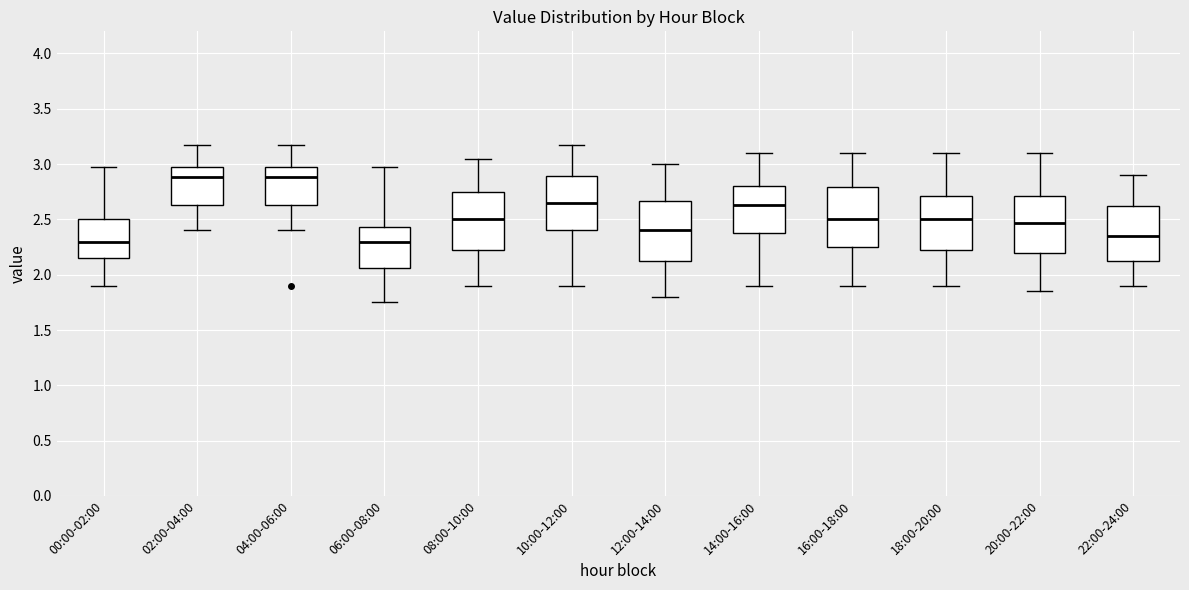

Reading left to right, transcribe this box plot: for each box, give where its median line is, the range the box spans, and where its two whiskers end, as read against the y-axis. The values are not printed on the chart, so give them approximately, as read against the axis.

00:00-02:00: median 2.30, box 2.15 to 2.50, whiskers 1.90 to 2.95
02:00-04:00: median 2.90, box 2.65 to 2.95, whiskers 2.40 to 3.15
04:00-06:00: median 2.90, box 2.65 to 2.95, whiskers 2.40 to 3.15
06:00-08:00: median 2.30, box 2.05 to 2.45, whiskers 1.75 to 2.95
08:00-10:00: median 2.50, box 2.25 to 2.75, whiskers 1.90 to 3.05
10:00-12:00: median 2.65, box 2.40 to 2.90, whiskers 1.90 to 3.15
12:00-14:00: median 2.40, box 2.15 to 2.65, whiskers 1.80 to 3.00
14:00-16:00: median 2.65, box 2.40 to 2.80, whiskers 1.90 to 3.10
16:00-18:00: median 2.50, box 2.25 to 2.80, whiskers 1.90 to 3.10
18:00-20:00: median 2.50, box 2.25 to 2.70, whiskers 1.90 to 3.10
20:00-22:00: median 2.45, box 2.20 to 2.70, whiskers 1.85 to 3.10
22:00-24:00: median 2.35, box 2.15 to 2.65, whiskers 1.90 to 2.90